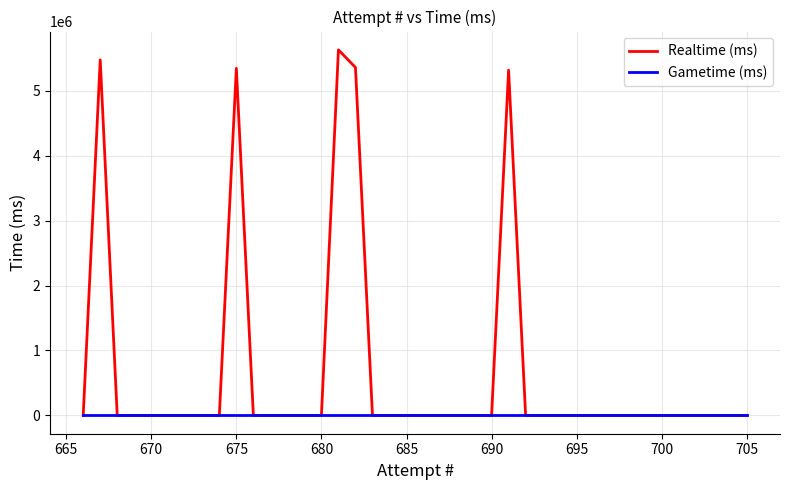

True or false: Gametime (ms) and Realtime (ms) cross at least once.

False